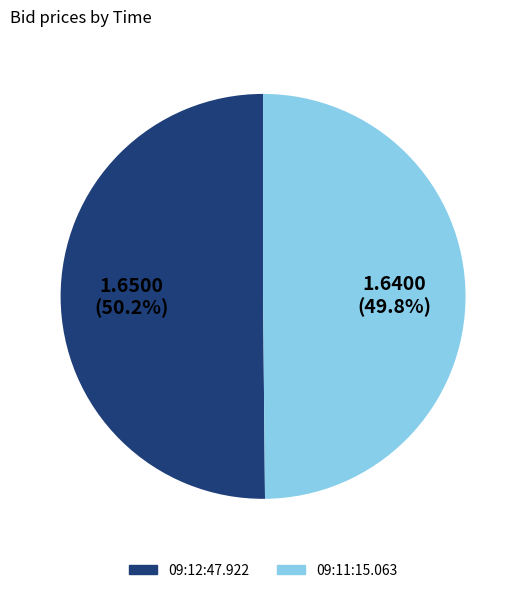

Does any single category account for the majority?

Yes